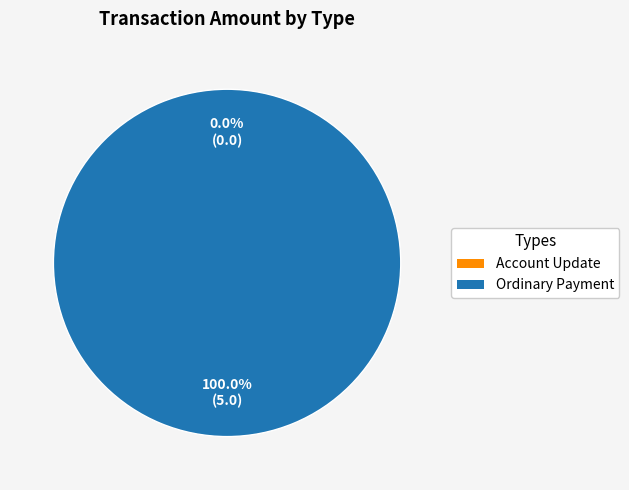

Does Ordinary Payment account for over 50% of the chart?

Yes